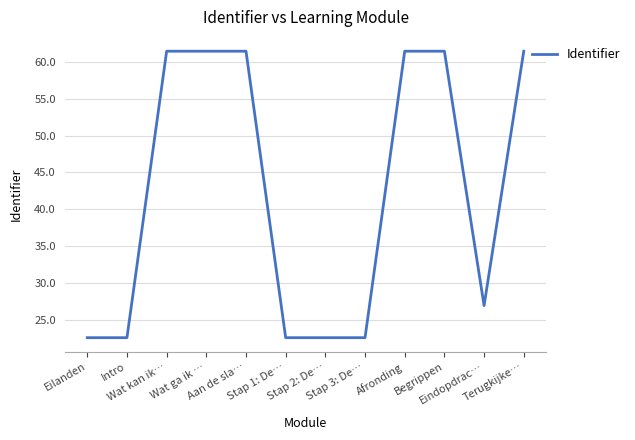

What is the greatest value displayed?

61.5